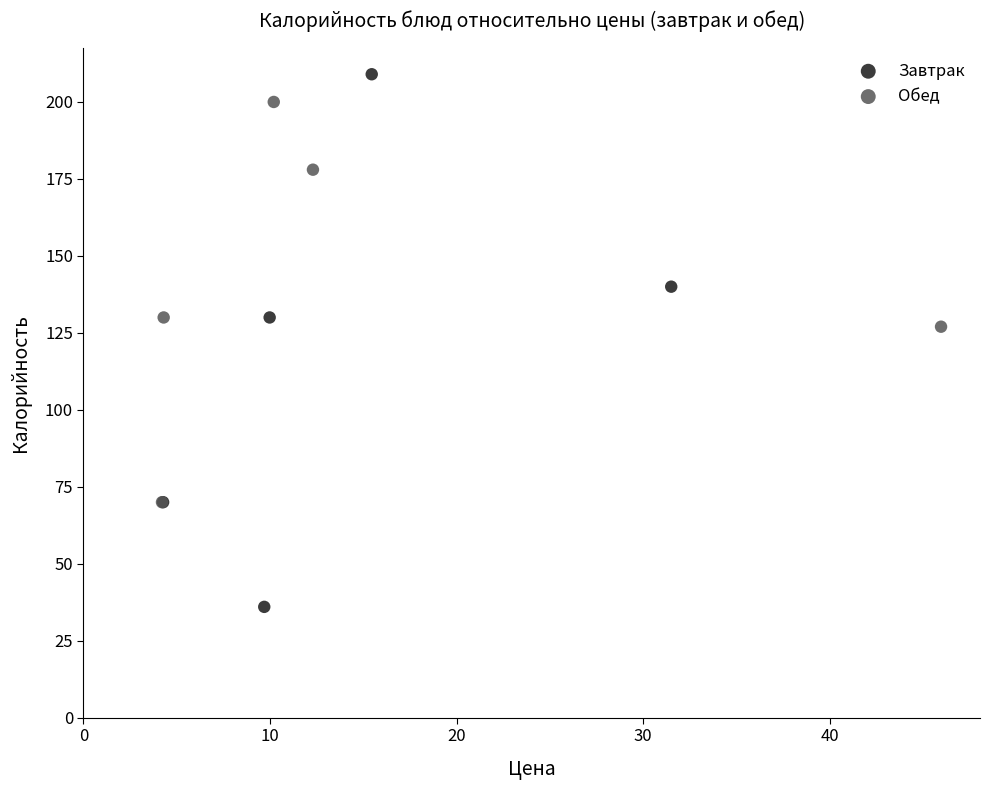

Which series has the widest spread of Y values?

Завтрак